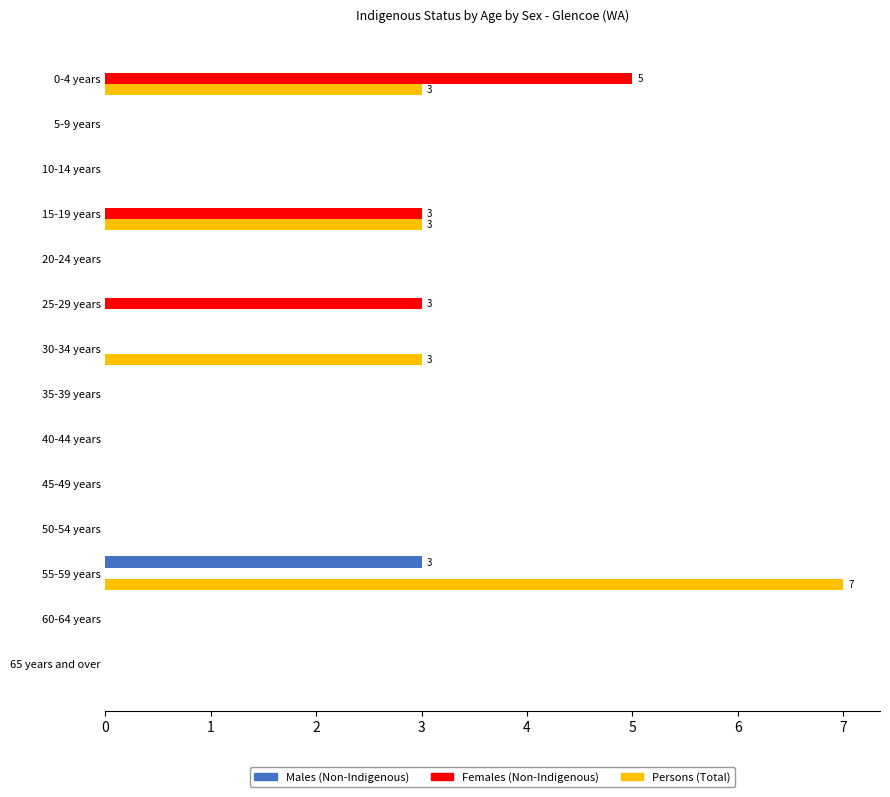

Between 5-9 years and 30-34 years, which series saw the biggest shift?

Persons (Total)